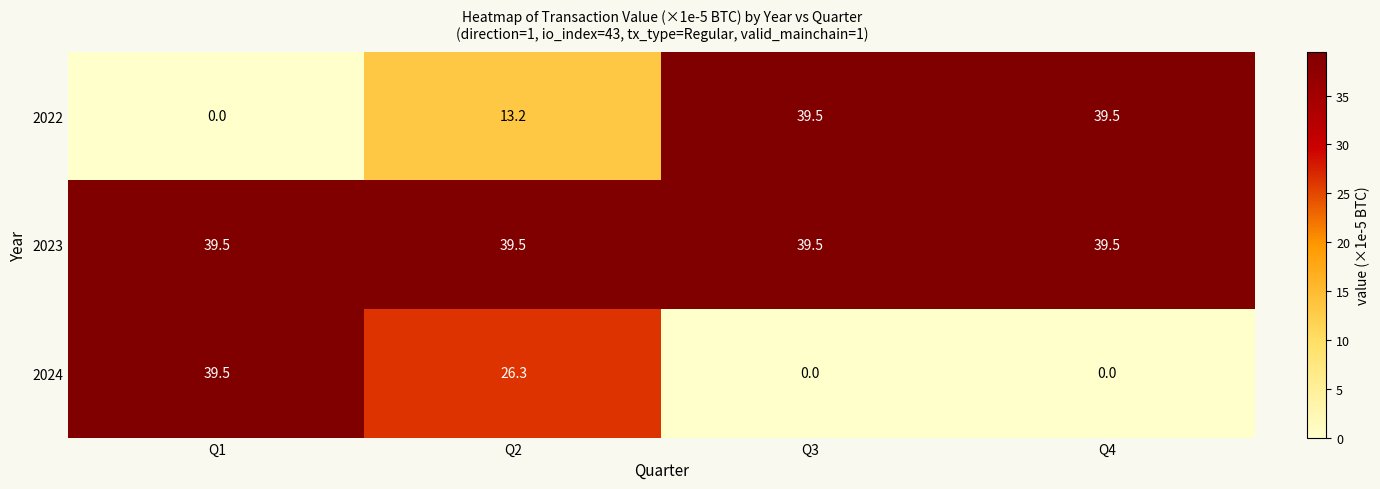

Reading left to right, what are all the values shown in this chart?

2022: 0.0	13.2	39.5	39.5
2023: 39.5	39.5	39.5	39.5
2024: 39.5	26.3	0.0	0.0